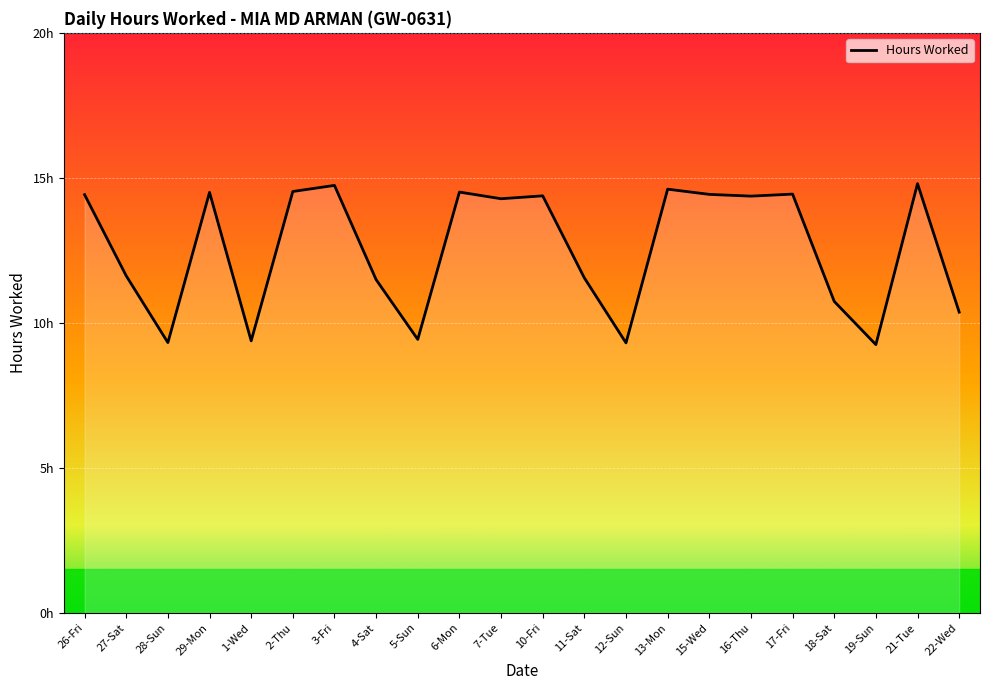

Reading left to right, extract all data points from this chart.

14.4	11.6	9.3	14.5	9.4	14.5	14.7	11.5	9.4	14.5	14.3	14.4	11.6	9.3	14.6	14.4	14.4	14.4	10.7	9.2	14.8	10.4